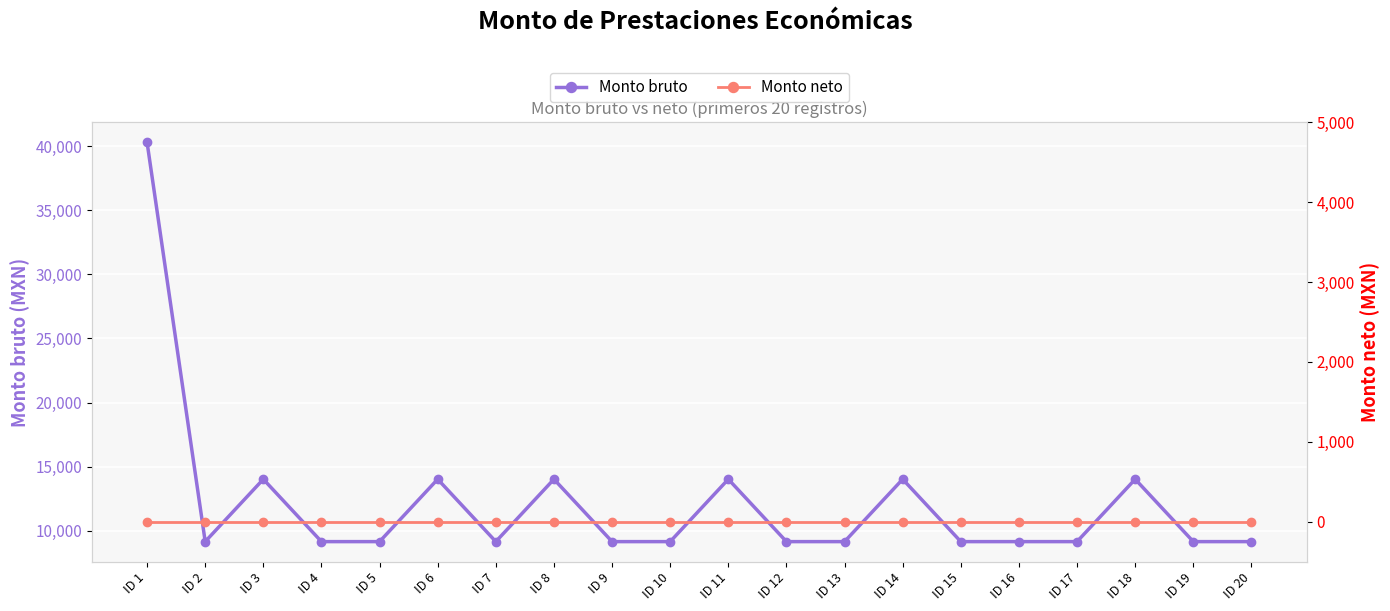

What is the approximate value of Monto bruto at ID 13?

9143.5